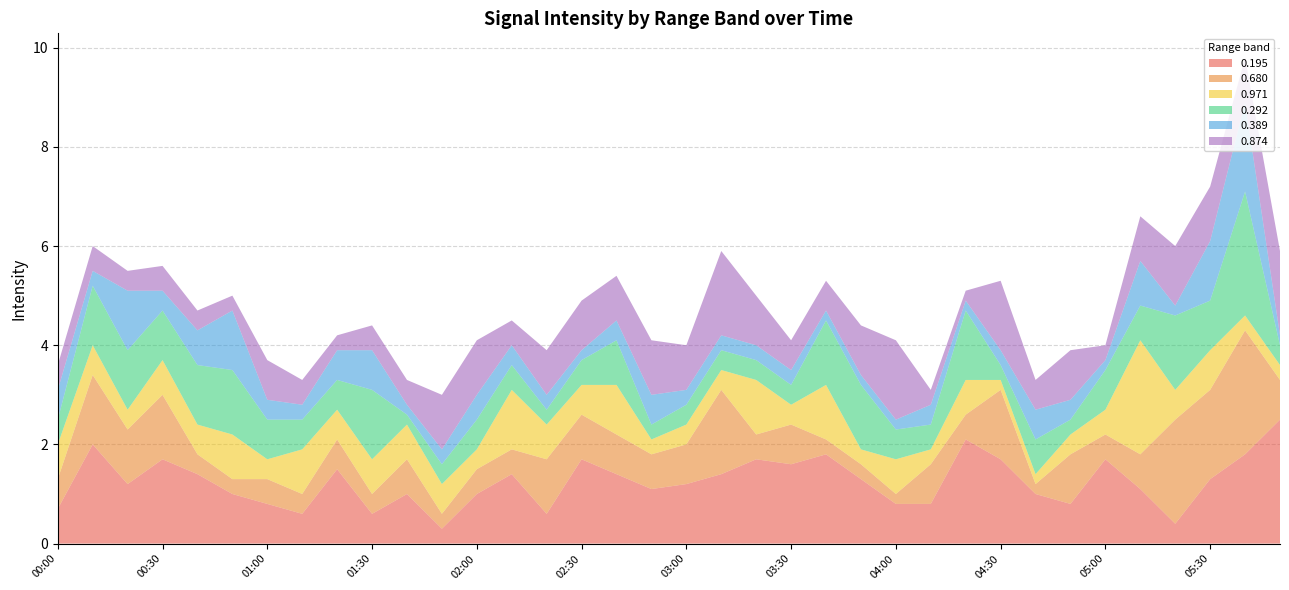

Reading left to right, extract all data points from this chart.

0.195: 00:00=0.7	00:10=2.0	00:20=1.2	00:30=1.7	00:40=1.4	00:50=1.0	01:00=0.8	01:10=0.6	01:20=1.5	01:30=0.6	01:40=1.0	01:50=0.3	02:00=1.0	02:10=1.4	02:20=0.6	02:30=1.7	02:40=1.4	02:50=1.1	03:00=1.2	03:10=1.4	03:20=1.7	03:30=1.6	03:40=1.8	03:50=1.3	04:00=0.8	04:10=0.8	04:20=2.1	04:30=1.7	04:40=1.0	04:50=0.8	05:00=1.7	05:10=1.1	05:20=0.4	05:30=1.3	05:40=1.8	05:50=2.5
0.680: 00:00=0.6	00:10=1.4	00:20=1.1	00:30=1.3	00:40=0.4	00:50=0.3	01:00=0.5	01:10=0.4	01:20=0.6	01:30=0.4	01:40=0.7	01:50=0.3	02:00=0.5	02:10=0.5	02:20=1.1	02:30=0.9	02:40=0.8	02:50=0.7	03:00=0.8	03:10=1.7	03:20=0.5	03:30=0.8	03:40=0.3	03:50=0.3	04:00=0.2	04:10=0.8	04:20=0.5	04:30=1.4	04:40=0.2	04:50=1.0	05:00=0.5	05:10=0.7	05:20=2.1	05:30=1.8	05:40=2.5	05:50=0.8
0.971: 00:00=0.7	00:10=0.6	00:20=0.4	00:30=0.7	00:40=0.6	00:50=0.9	01:00=0.4	01:10=0.9	01:20=0.6	01:30=0.7	01:40=0.7	01:50=0.6	02:00=0.4	02:10=1.2	02:20=0.7	02:30=0.6	02:40=1.0	02:50=0.3	03:00=0.4	03:10=0.4	03:20=1.1	03:30=0.4	03:40=1.1	03:50=0.3	04:00=0.7	04:10=0.3	04:20=0.7	04:30=0.2	04:40=0.2	04:50=0.4	05:00=0.5	05:10=2.3	05:20=0.6	05:30=0.8	05:40=0.3	05:50=0.3
0.292: 00:00=0.5	00:10=1.2	00:20=1.2	00:30=1.0	00:40=1.2	00:50=1.3	01:00=0.8	01:10=0.6	01:20=0.6	01:30=1.4	01:40=0.2	01:50=0.4	02:00=0.6	02:10=0.5	02:20=0.3	02:30=0.5	02:40=0.9	02:50=0.3	03:00=0.4	03:10=0.4	03:20=0.4	03:30=0.4	03:40=1.3	03:50=1.3	04:00=0.6	04:10=0.5	04:20=1.4	04:30=0.3	04:40=0.7	04:50=0.3	05:00=0.8	05:10=0.7	05:20=1.5	05:30=1.0	05:40=2.5	05:50=0.4
0.389: 00:00=0.6	00:10=0.3	00:20=1.2	00:30=0.4	00:40=0.7	00:50=1.2	01:00=0.4	01:10=0.3	01:20=0.6	01:30=0.8	01:40=0.2	01:50=0.3	02:00=0.5	02:10=0.4	02:20=0.3	02:30=0.2	02:40=0.4	02:50=0.6	03:00=0.3	03:10=0.3	03:20=0.3	03:30=0.3	03:40=0.2	03:50=0.2	04:00=0.2	04:10=0.4	04:20=0.2	04:30=0.3	04:40=0.6	04:50=0.4	05:00=0.2	05:10=0.9	05:20=0.2	05:30=1.2	05:40=1.8	05:50=0.2
0.874: 00:00=0.5	00:10=0.5	00:20=0.4	00:30=0.5	00:40=0.4	00:50=0.3	01:00=0.8	01:10=0.5	01:20=0.3	01:30=0.5	01:40=0.5	01:50=1.1	02:00=1.1	02:10=0.5	02:20=0.9	02:30=1.0	02:40=0.9	02:50=1.1	03:00=0.9	03:10=1.7	03:20=1.0	03:30=0.6	03:40=0.6	03:50=1.0	04:00=1.6	04:10=0.3	04:20=0.2	04:30=1.4	04:40=0.6	04:50=1.0	05:00=0.3	05:10=0.9	05:20=1.2	05:30=1.1	05:40=0.9	05:50=1.7